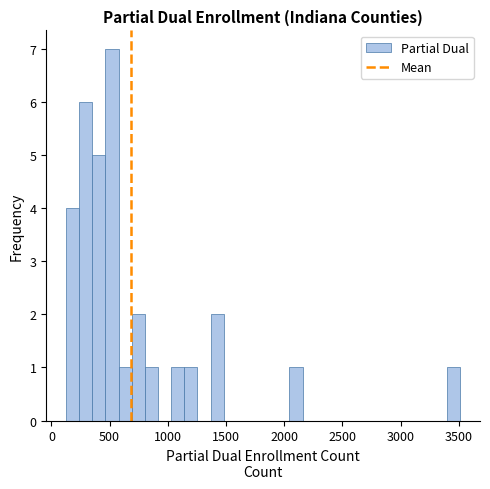

Around what value on the x-axis is the tallest bar? Give the approximate position of its centre, as read against the axis.

500